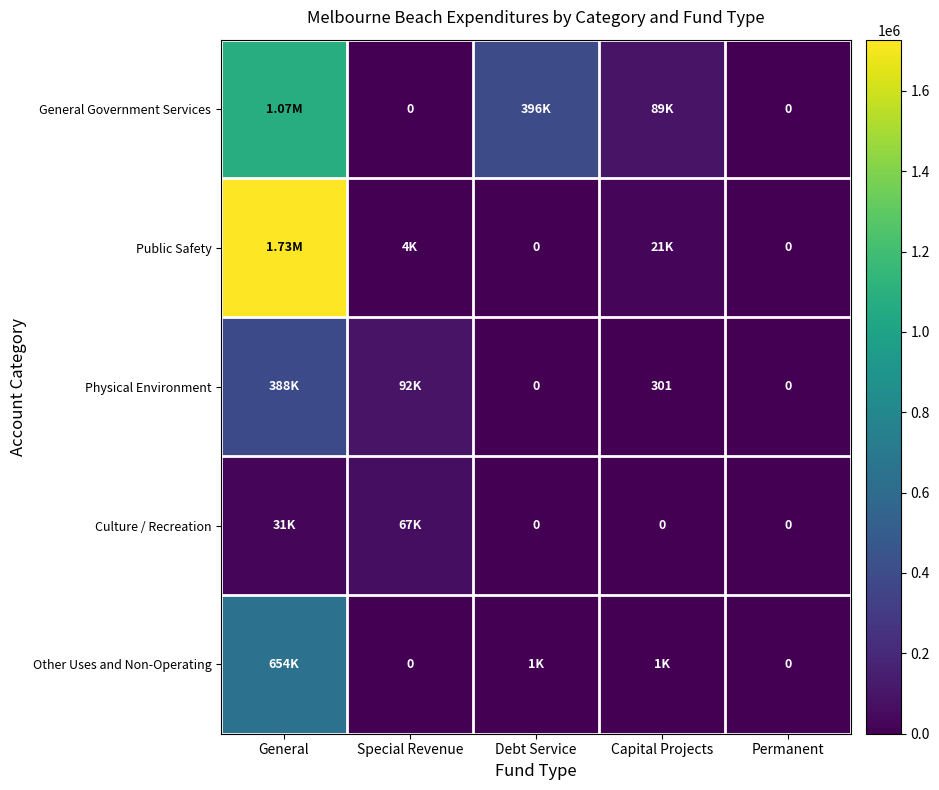

The Culture / Recreation series shows -44252 at Permanent. True or false?

False